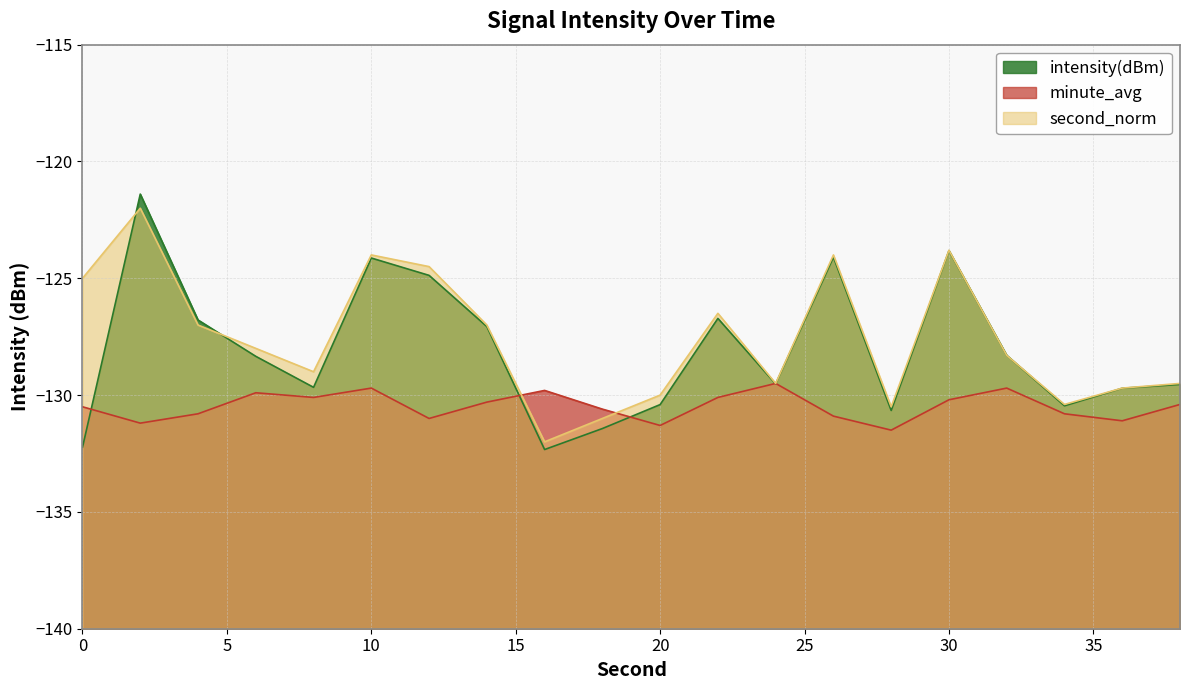

List the labels in order of value, largest first.

2, 30, 26, 10, 12, 22, 4, 14, 32, 6, 24, 38, 8, 36, 20, 34, 28, 18, 0, 16